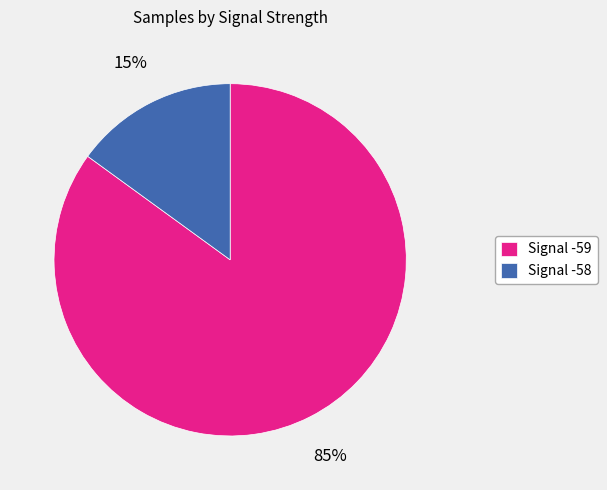

What is the ratio of the value at Signal -59 to the value at Signal -58?

5.7